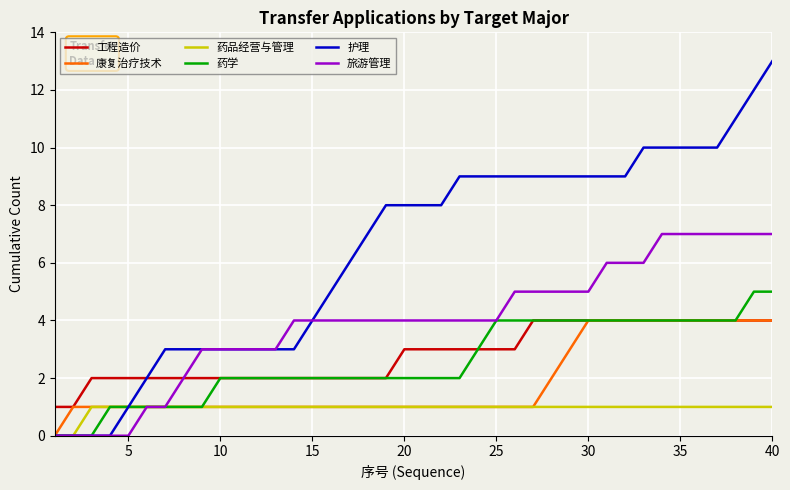

Which series has the largest total across all categories?

护理